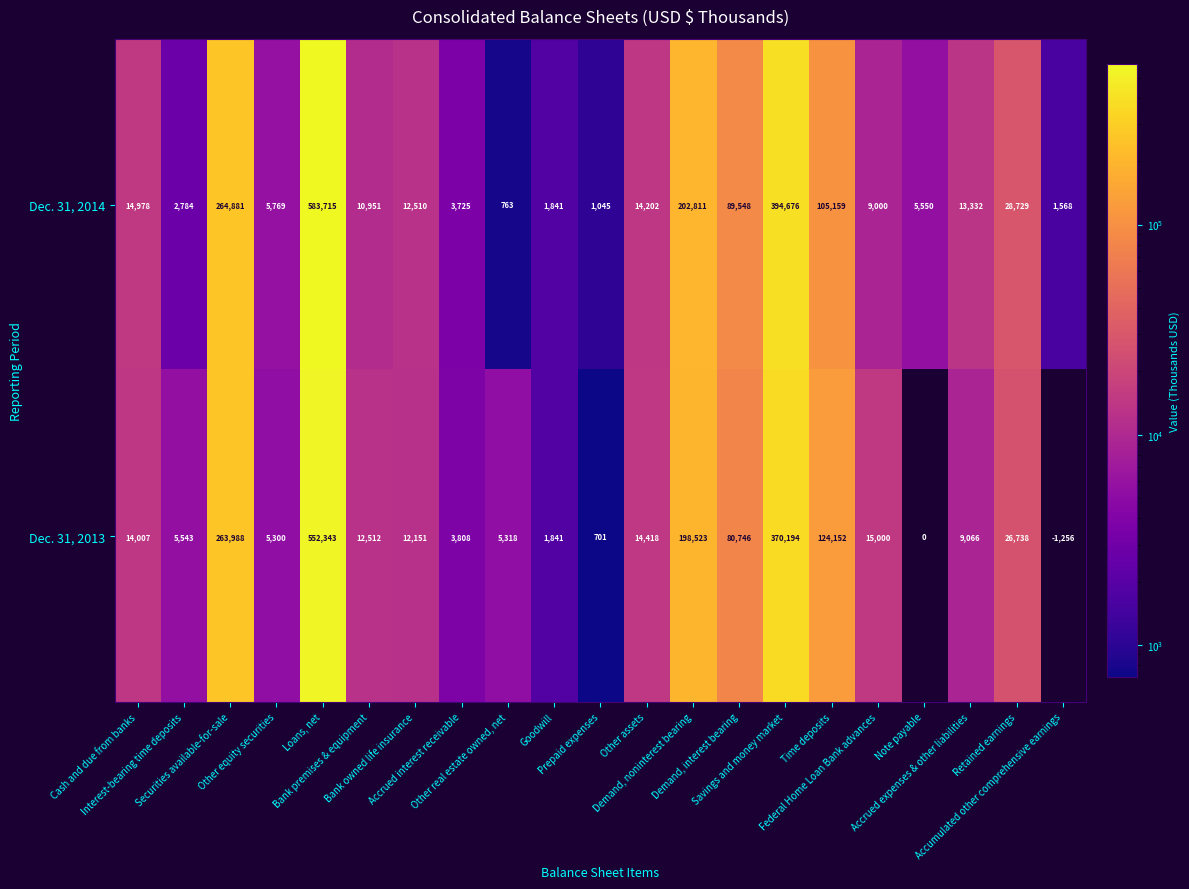

What is the difference between the second highest and minimum values in the Dec. 31, 2013 series?

371450